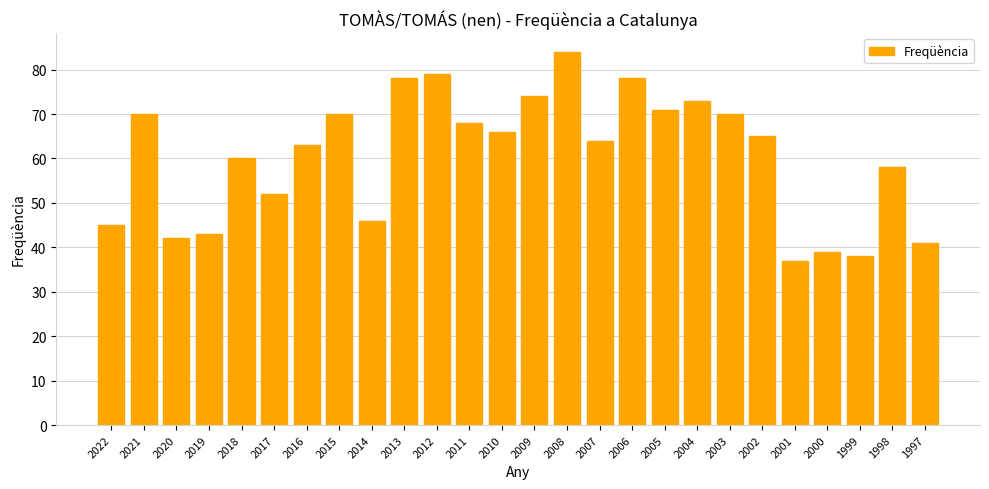

What is the ratio of the value at 1999 to the value at 2014?

0.8